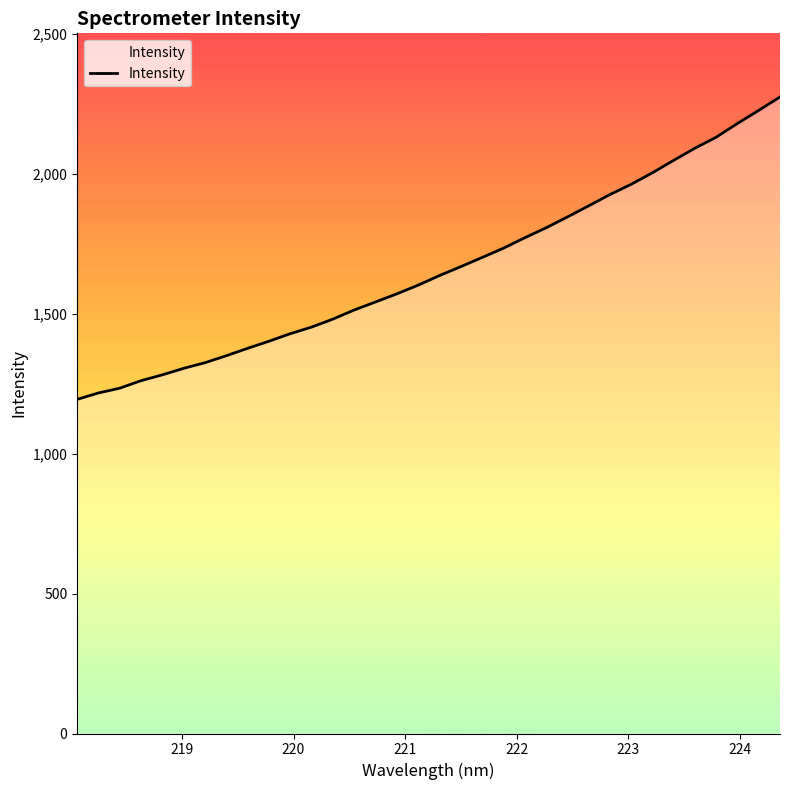

What is the difference between the maximum and minimum values?

1080.6